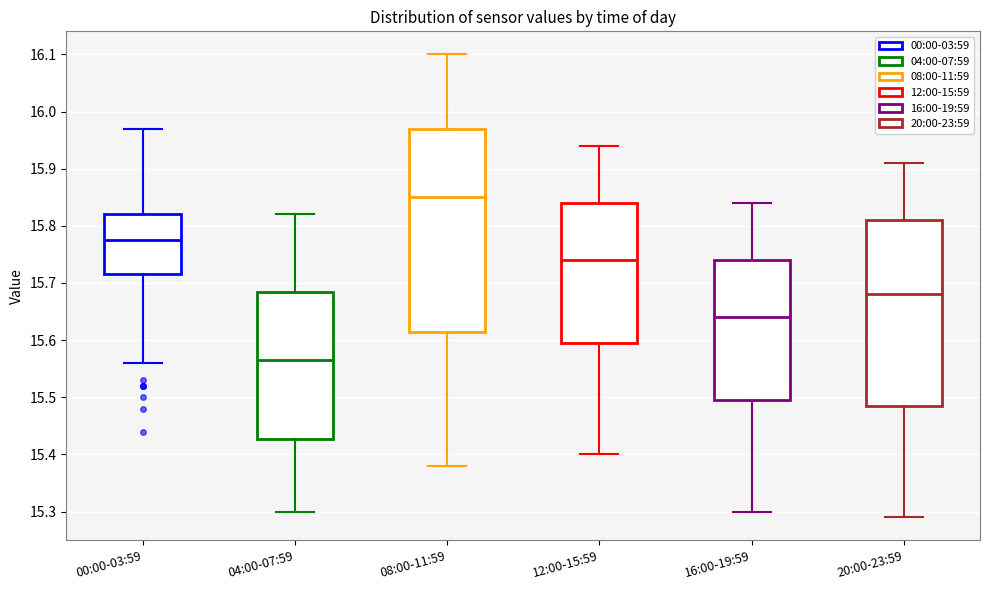

Where does the upper whisker of the box for 20:00-23:59 end on the y-axis? The values are not printed on the chart, so give them approximately, as read against the axis.

15.91